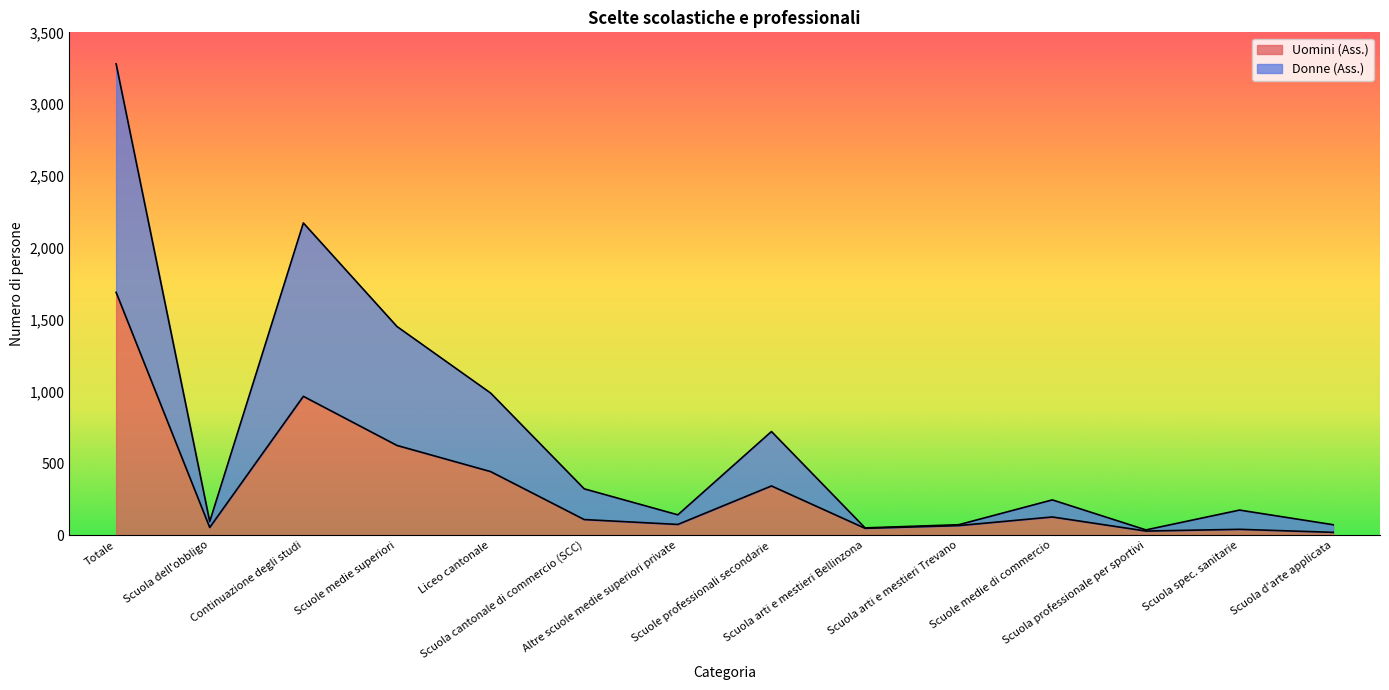

Reading left to right, what are all the values shown in this chart?

Uomini (Ass.): 1690	53	966	624	442	108	74	342	47	66	126	28	40	19
Donne (Ass.): 3281	94	2173	1452	989	322	141	721	50	72	245	36	174	72